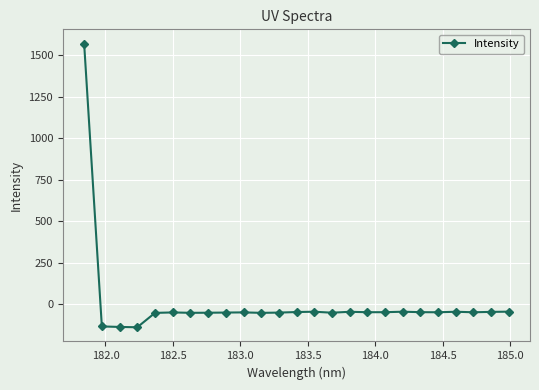

True or false: there are more than 2 points higher than both neighbors.

True